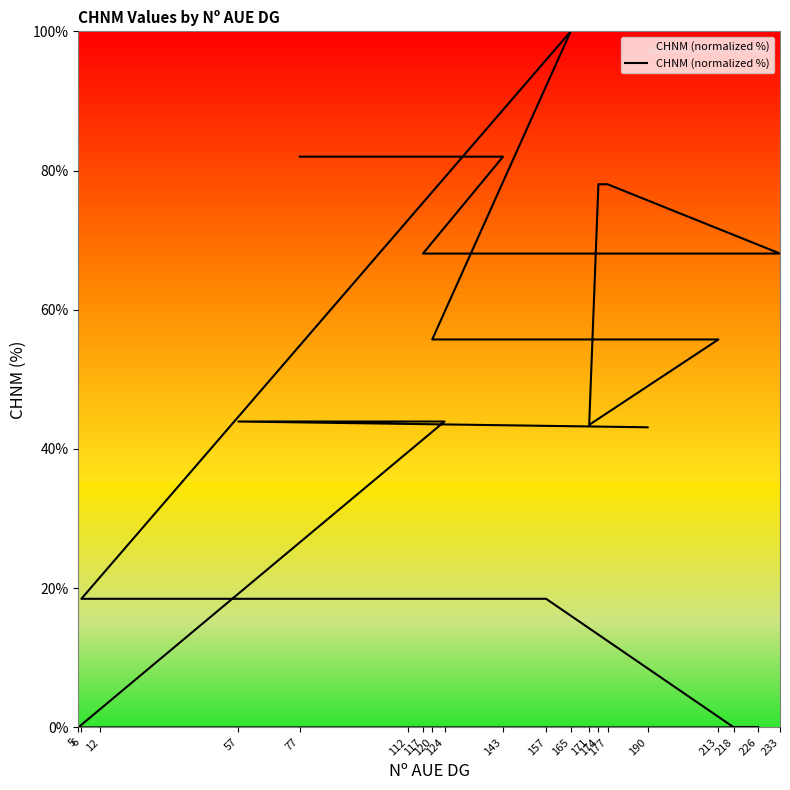

List the labels in order of value, smallest first.

218, 226, 5, 6, 12, 157, 190, 171, 124, 112, 57, 213, 120, 117, 233, 177, 174, 77, 143, 165